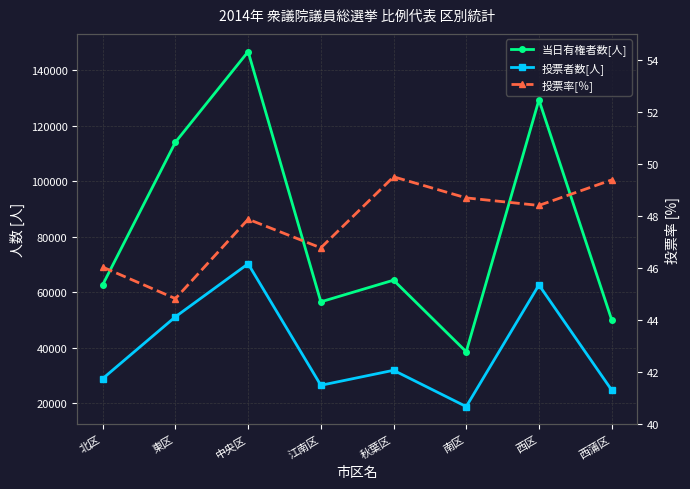

What is the difference between the 投票率[％] values at 秋葉区 and 西蒲区?

0.1